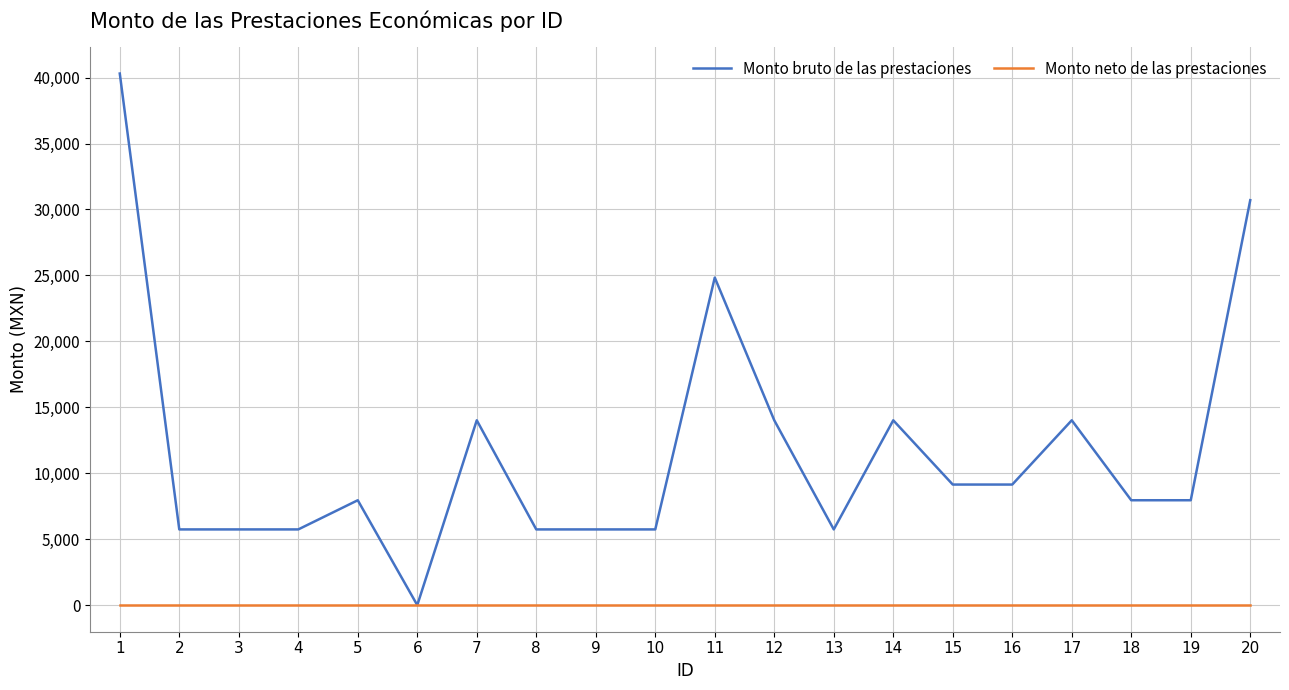

Which series has the widest spread of values?

Monto bruto de las prestaciones